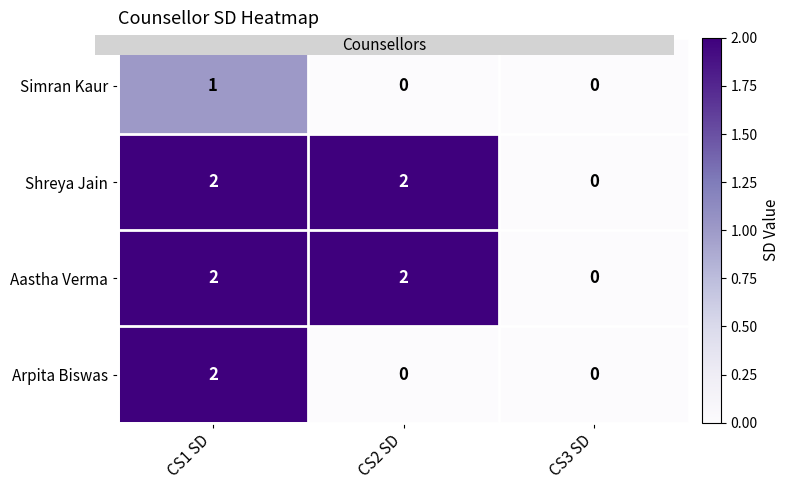

What is the sum of the Shreya Jain values at CS1 SD and CS2 SD?

4